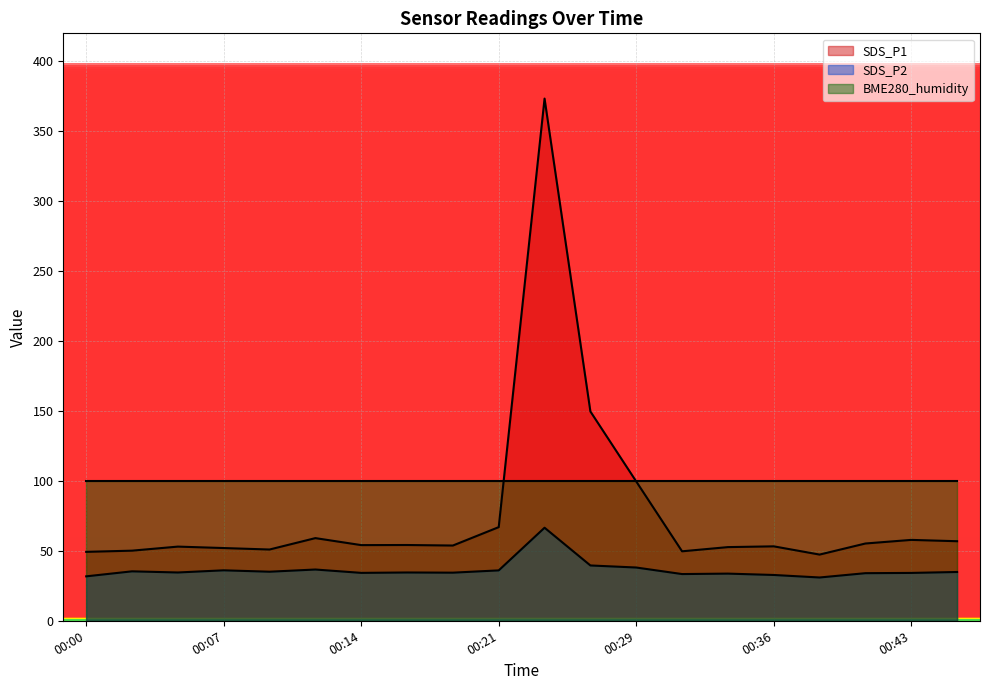

Is the value of SDS_P1 at 00:17 greater than the value of SDS_P2 at 00:05?

Yes